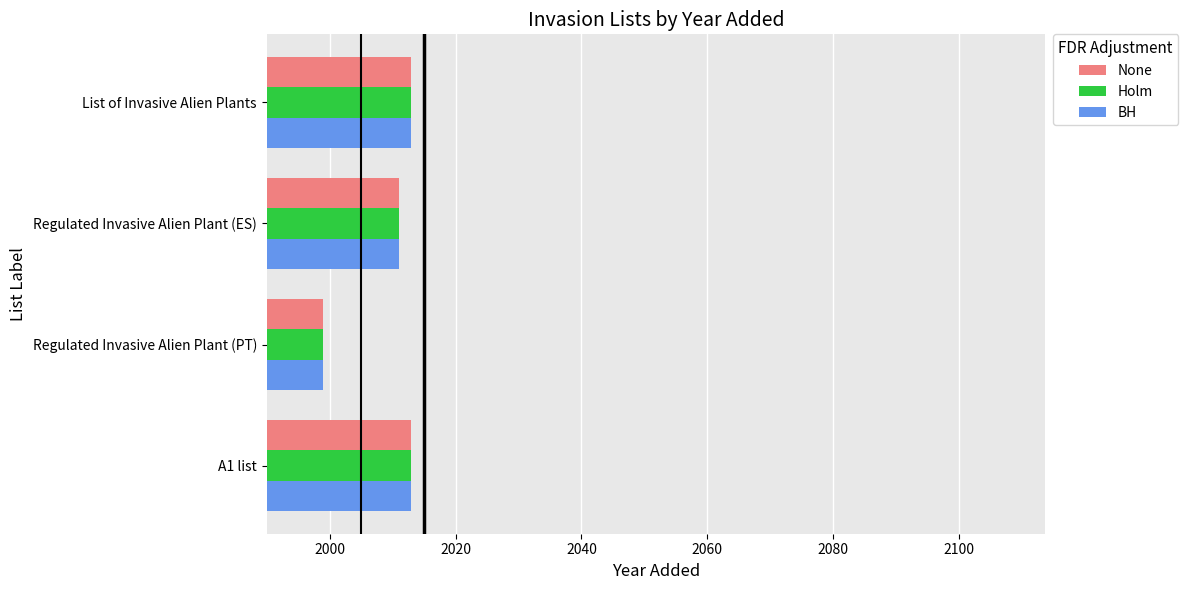

How many data points in BH are less than 2013?

2